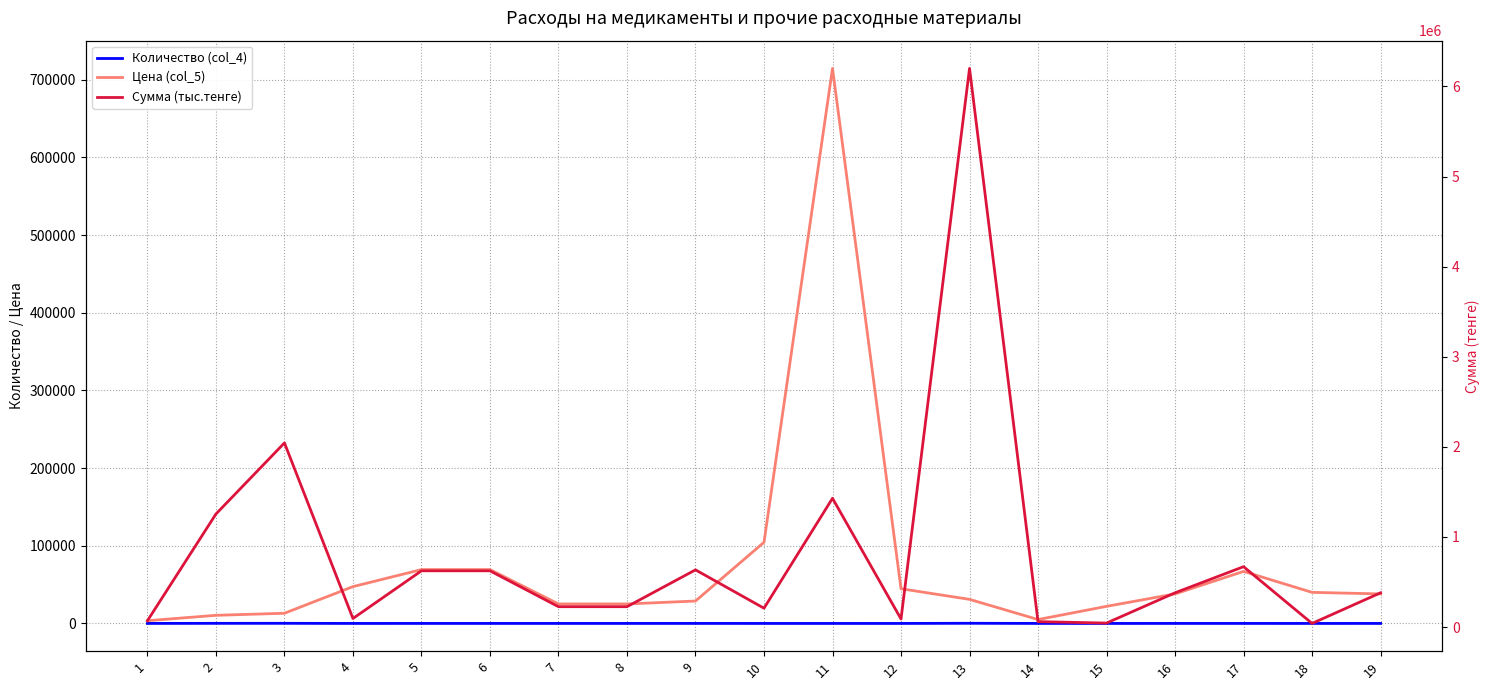

True or false: Цена (col_5) has a value of 5481 at 1.

False